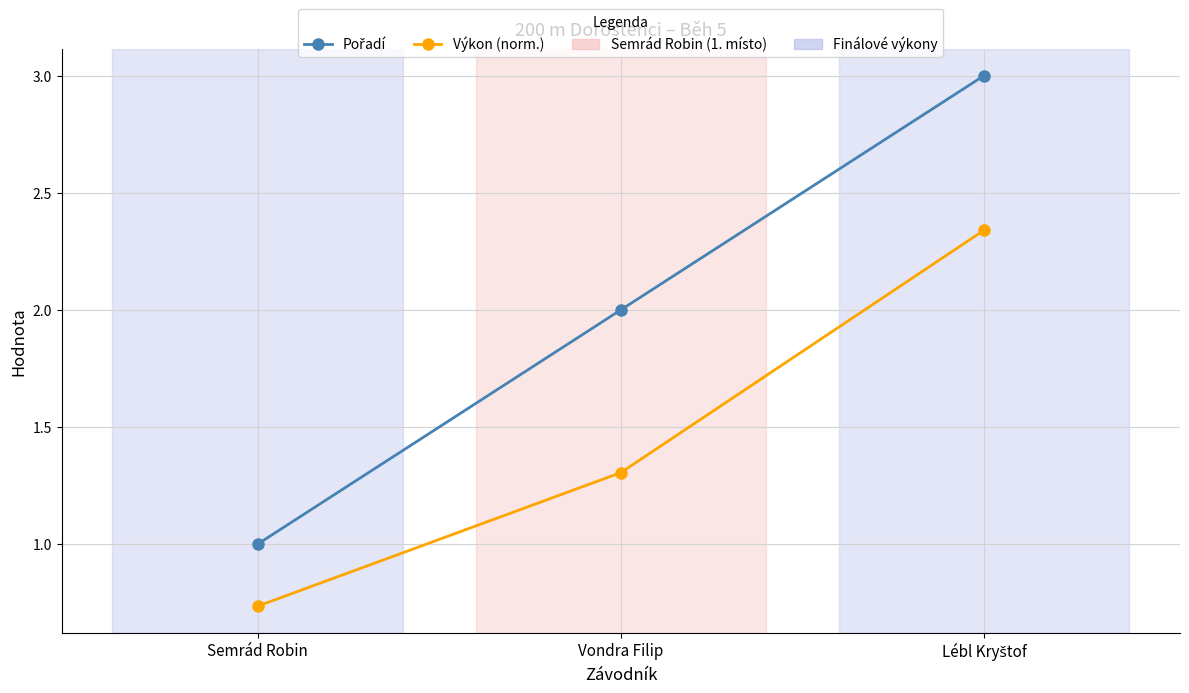

What is the total value across all series at Semrád Robin?

1.7